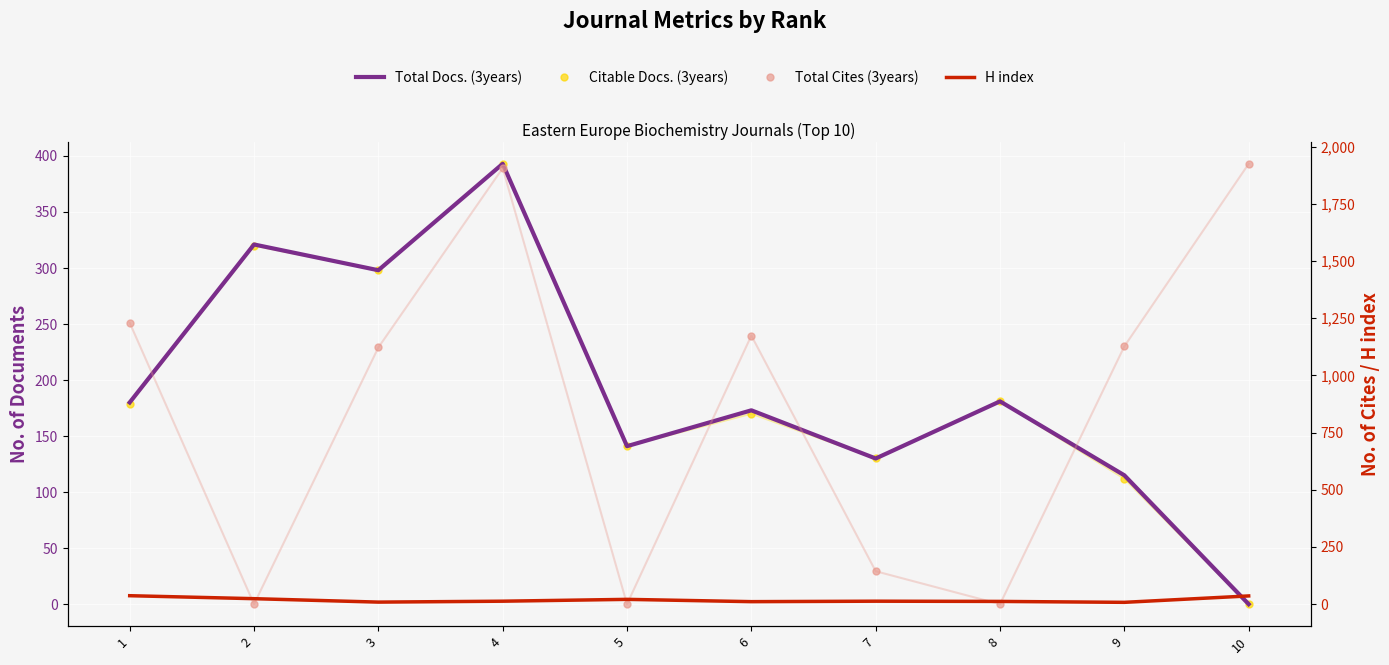

Reading left to right, list all the values displayed in this chart.

Total Docs. (3years): 1=180	2=321	3=298	4=393	5=141	6=173	7=130	8=181	9=115	10=0
Citable Docs. (3years): 1=179	2=320	3=298	4=393	5=141	6=170	7=130	8=181	9=112	10=0
Total Cites (3years): 1=1230	2=0	3=1122	4=1906	5=0	6=1174	7=144	8=0	9=1127	10=1925
H index: 1=37	2=24	3=9	4=13	5=21	6=11	7=13	8=12	9=8	10=36